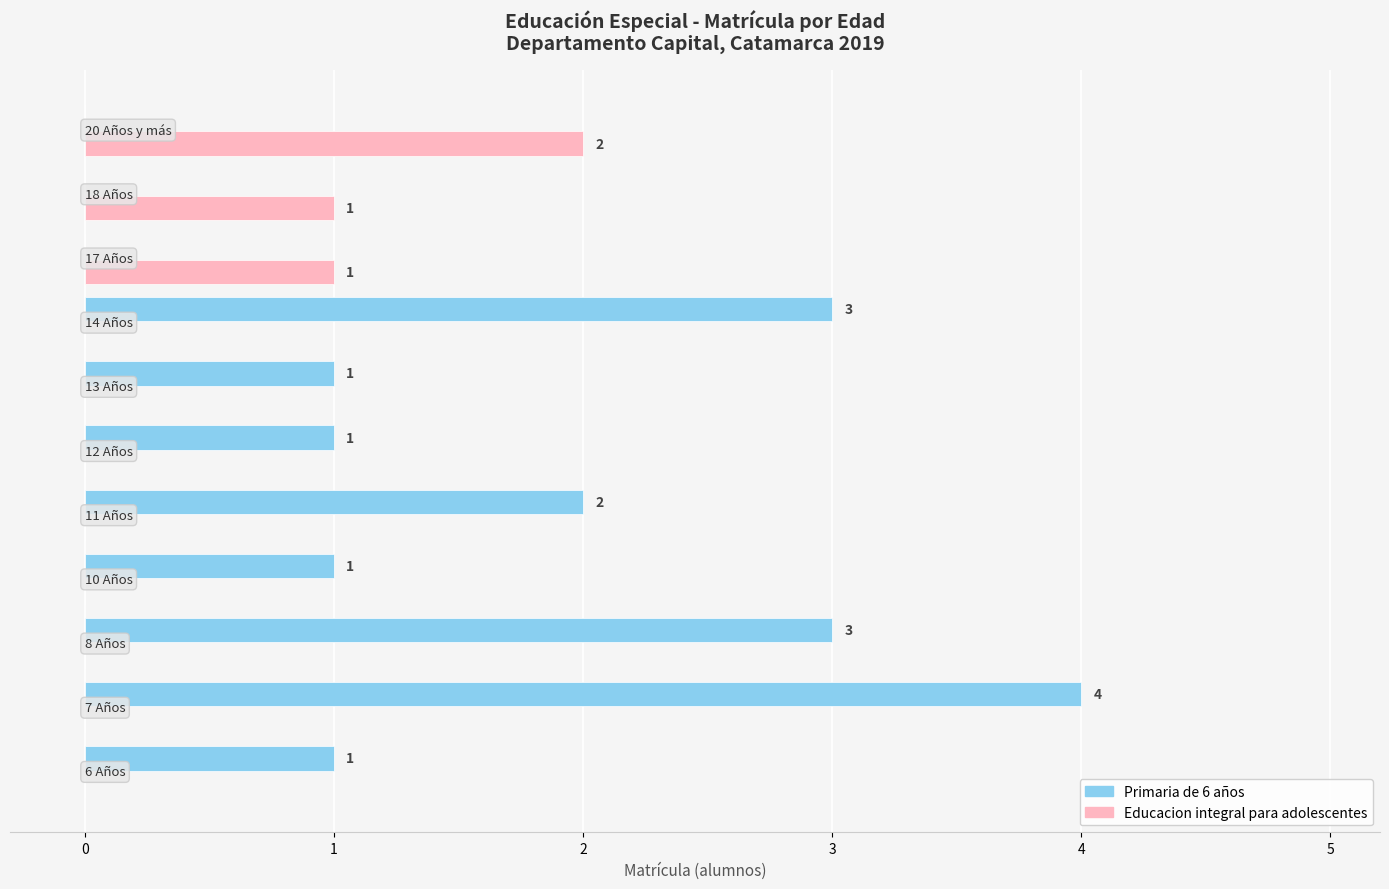

What is the greatest value displayed?

4